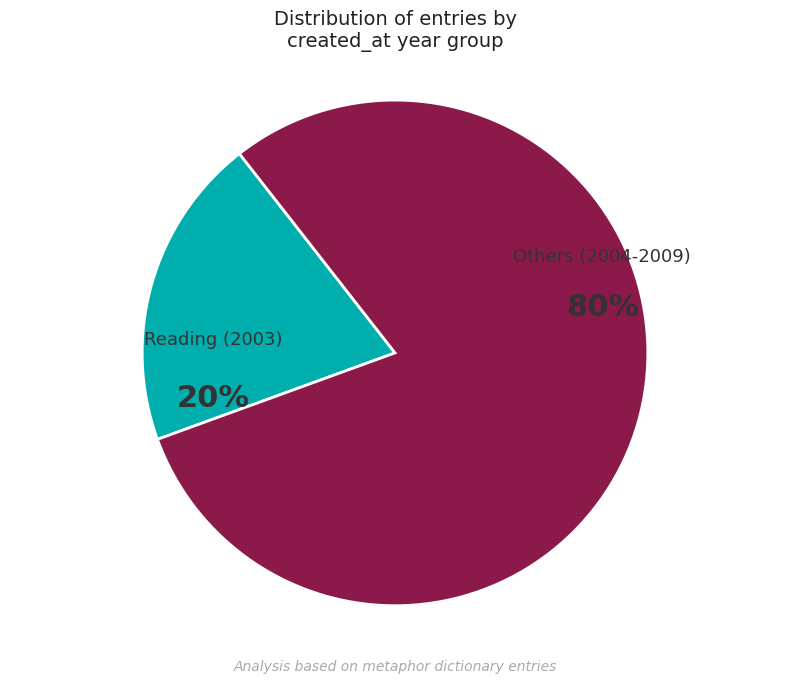

True or false: Others (2004-2009) accounts for 80% of the total.

True